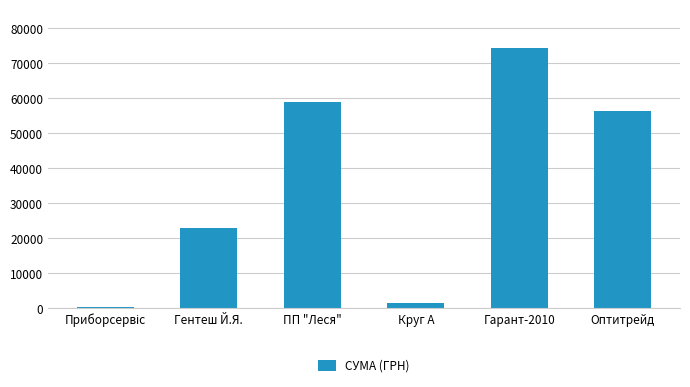

What is the change in value from Гарант-2010 to Оптитрейд?

-17978.4